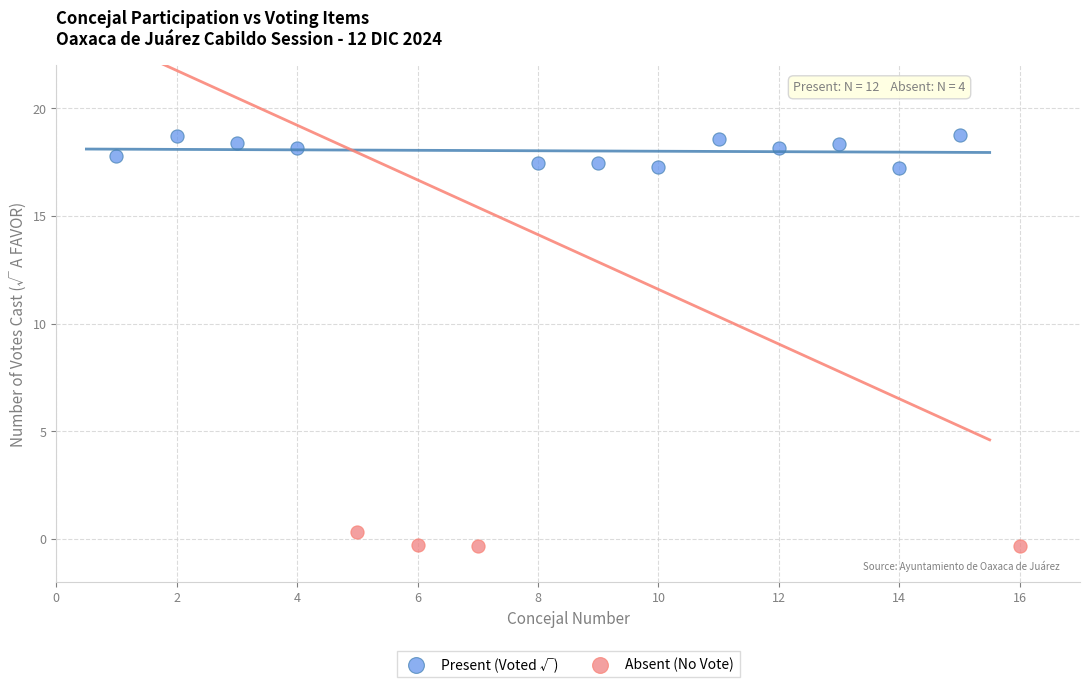

What are all the series names shown in the legend?

Present (Voted √), Absent (No Vote)